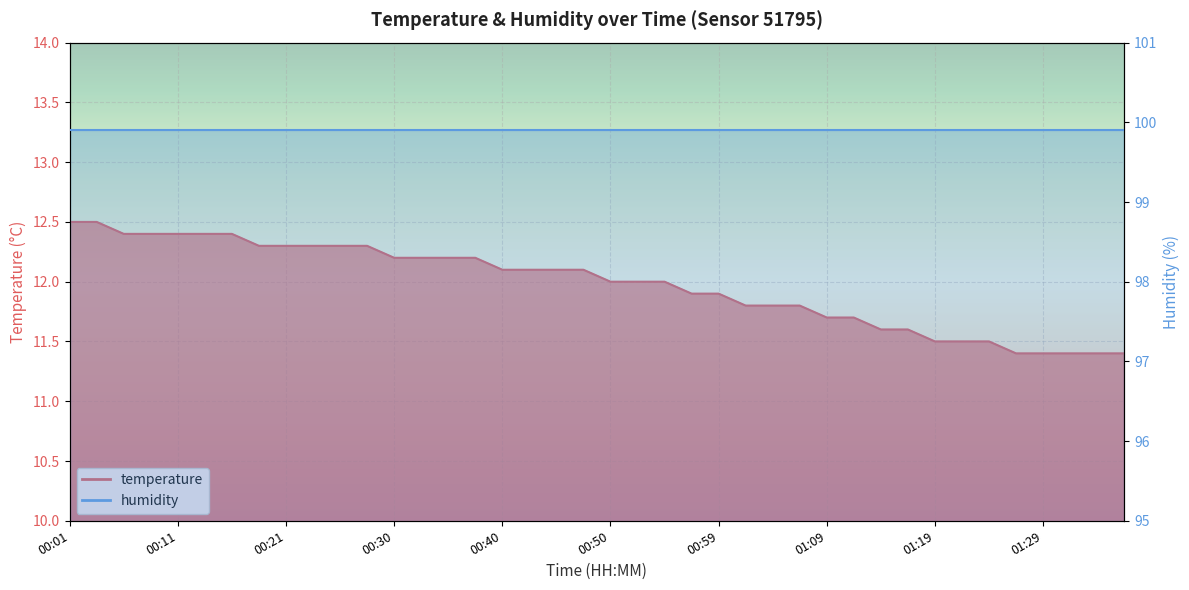

True or false: the data has more than 0 interior local peaks.

False